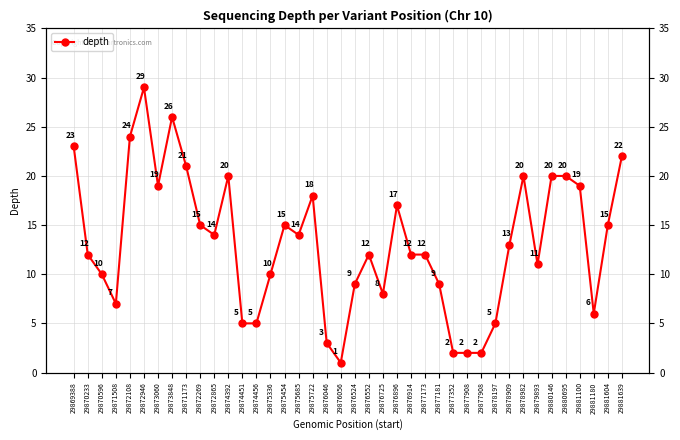

Reading right to left, list all the values displayed in this chart.

29881639=22	29881604=15	29881180=6	29881100=19	29880695=20	29880146=20	29879893=11	29878982=20	29878909=13	29878197=5	29877908=2	29877908=2	29877352=2	29877181=9	29877173=12	29876914=12	29876896=17	29876725=8	29876552=12	29876524=9	29876056=1	29876046=3	29875722=18	29875685=14	29875454=15	29875336=10	29874456=5	29874451=5	29874392=20	29872865=14	29872269=15	29871173=21	29873848=26	29873060=19	29872946=29	29872108=24	29871508=7	29870596=10	29870233=12	29869388=23